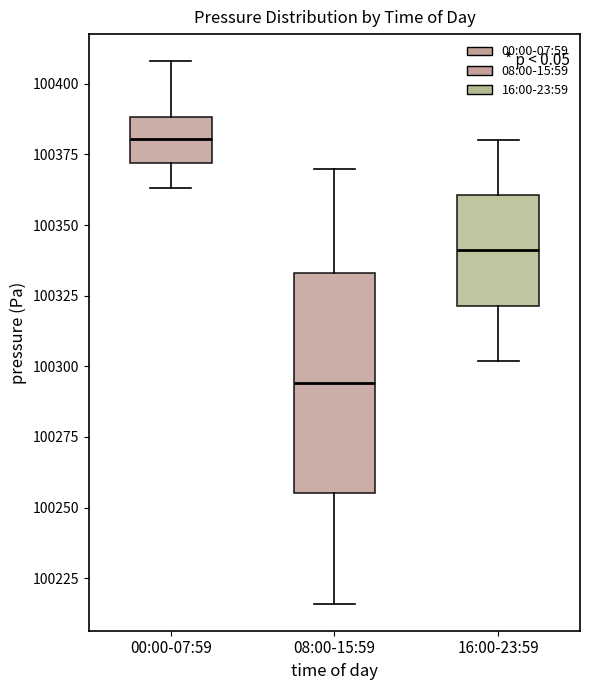

Comparing the boxes themselves (not the whiskers), which one is the tallest?

08:00-15:59